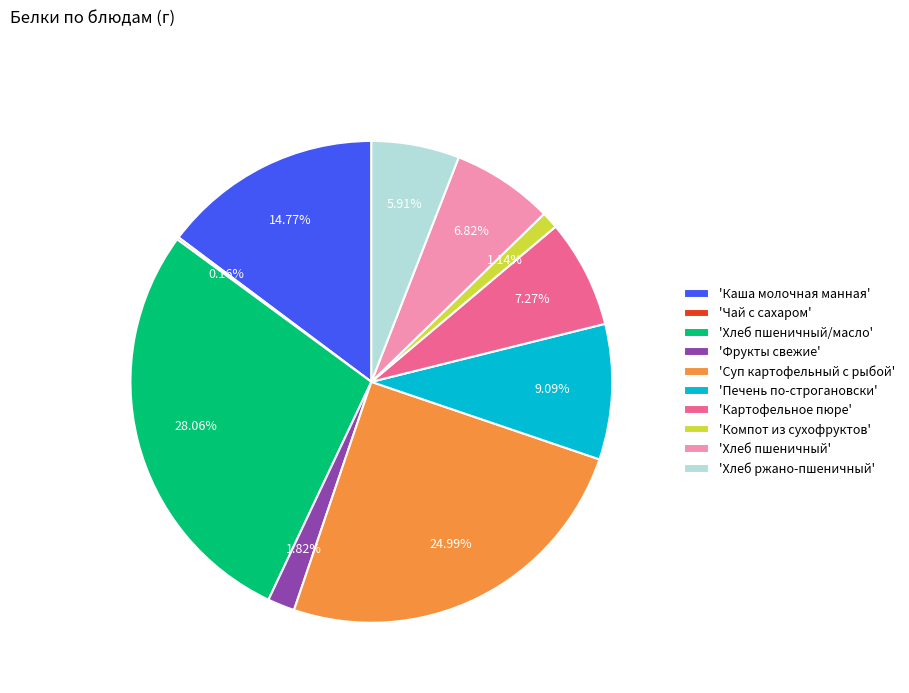

Combined, do 'Суп картофельный с рыбой' and 'Печень по-строгановски' account for over 50%?

No